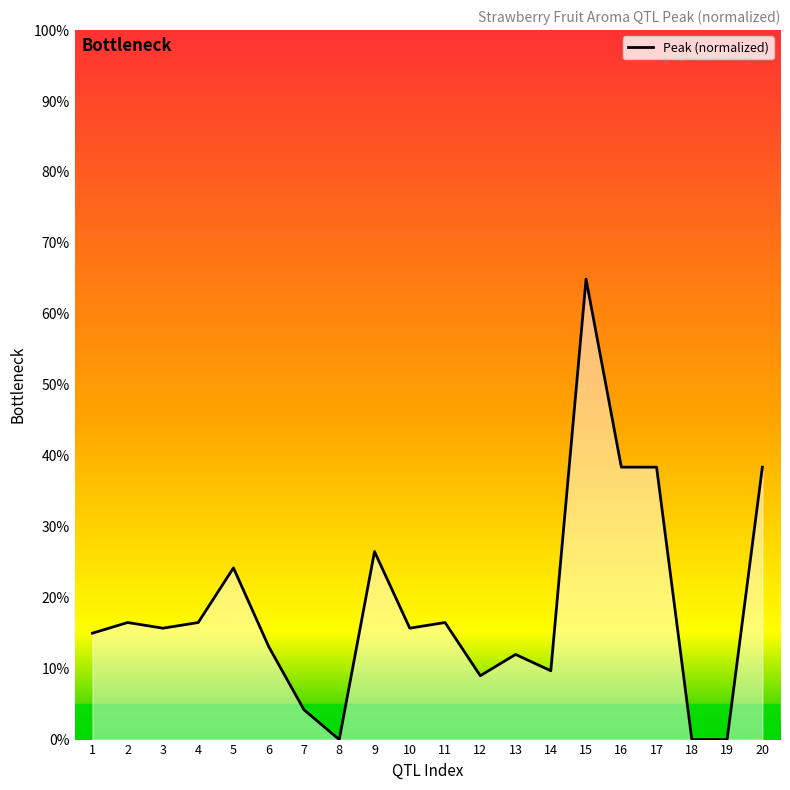

How many lines are shown in the chart?

1